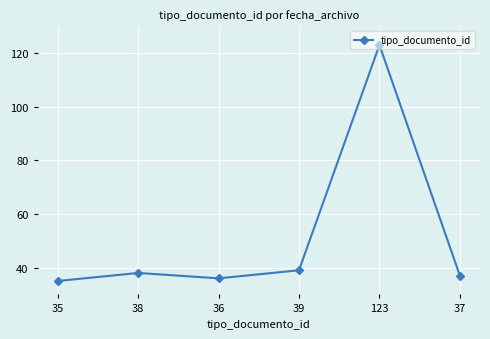

The chart shows a value of 37 at 37. True or false?

True